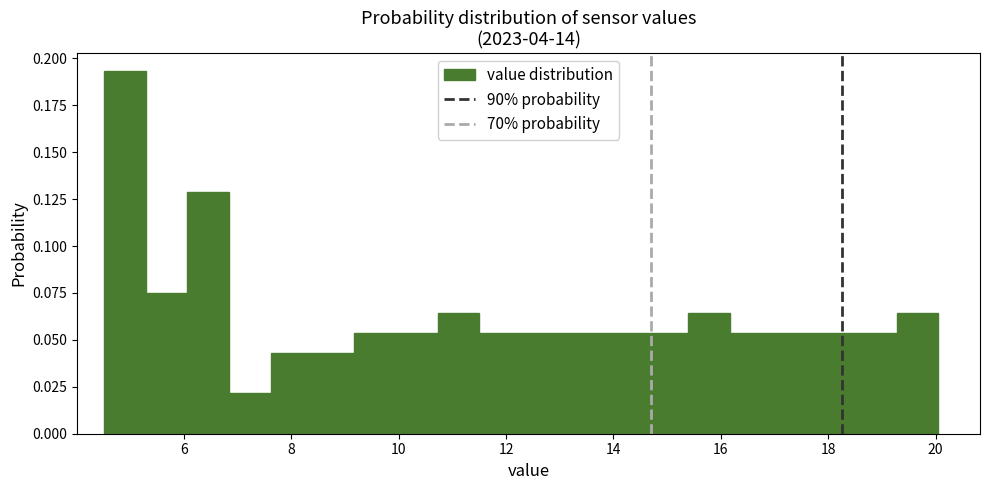

Read against the x-axis, roughly where is the centre of the tallest bar?

4.8